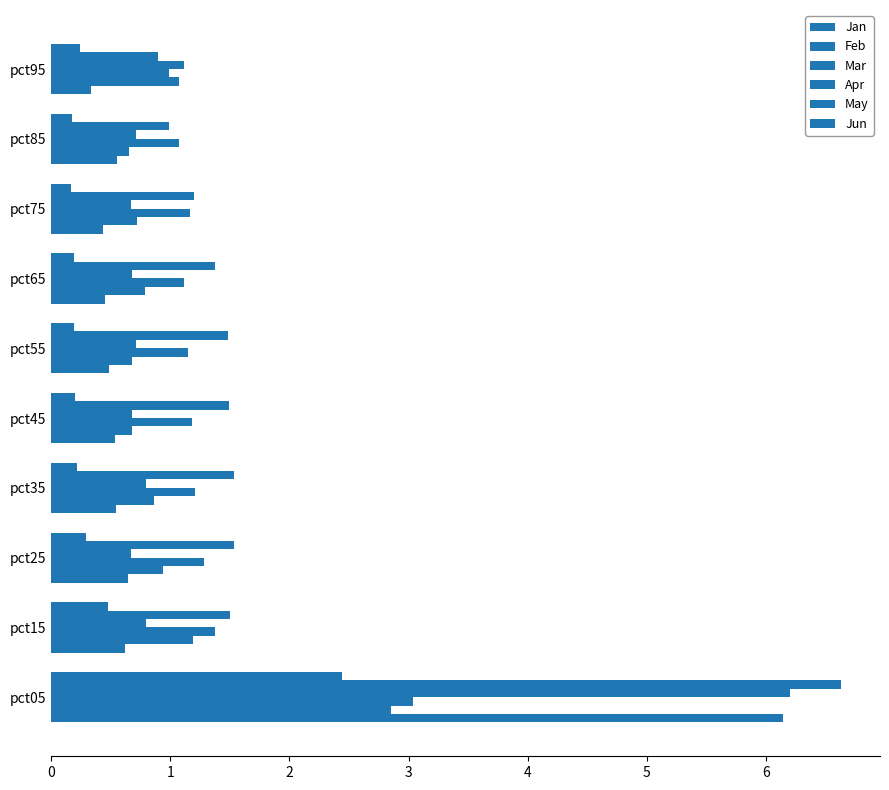

What is the sum of all Feb values?

10.4